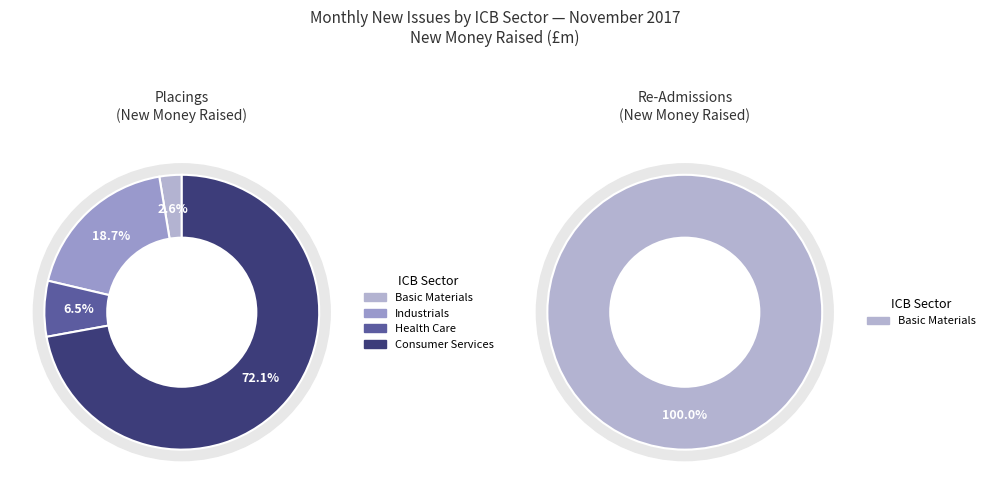

Does Financials account for over 50% of the chart?

No